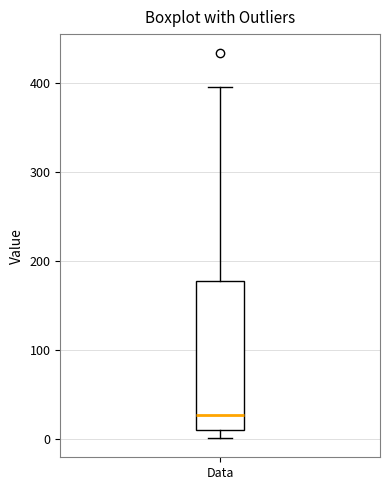

Read this box plot against the y-axis: the position of the median line, the range covered by the box, and the ends of both whiskers. The values are not printed on the chart, so give them approximately, as read against the axis.

median 30, box 10 to 180, whiskers 0 to 400